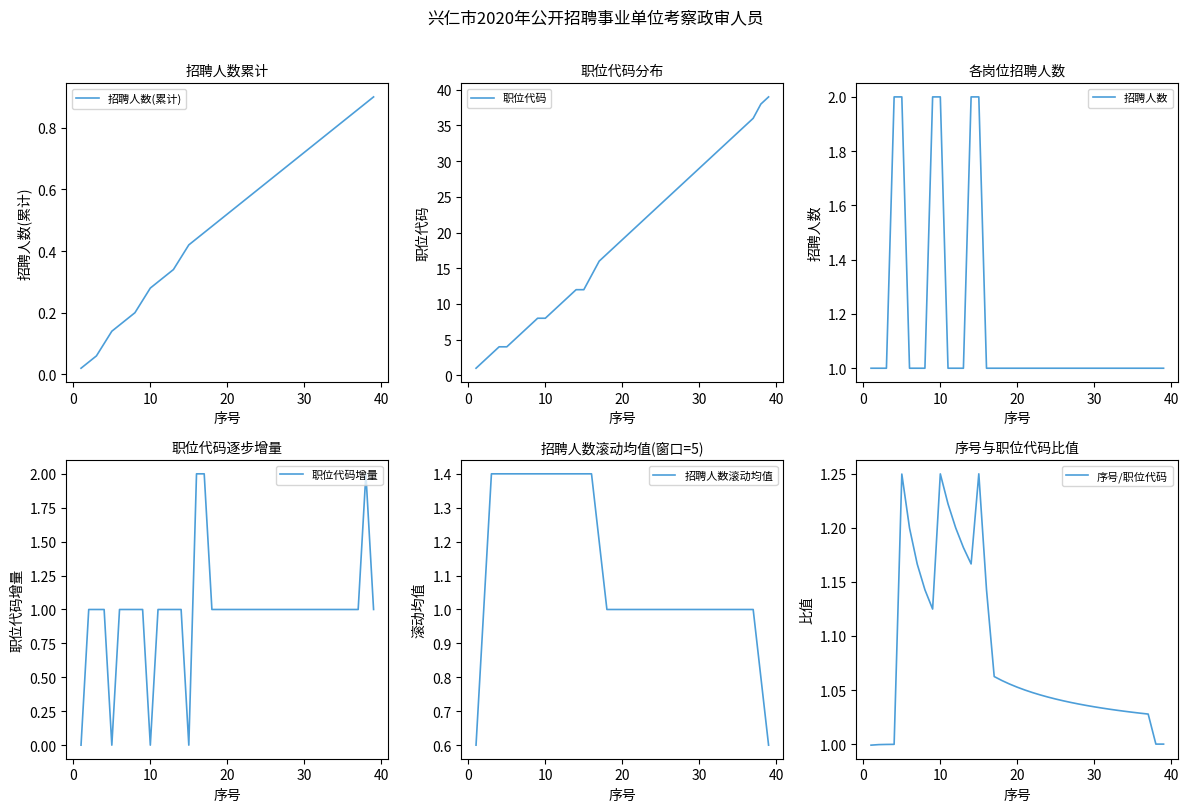

The 职位代码增量 series shows 1 at 30. True or false?

True